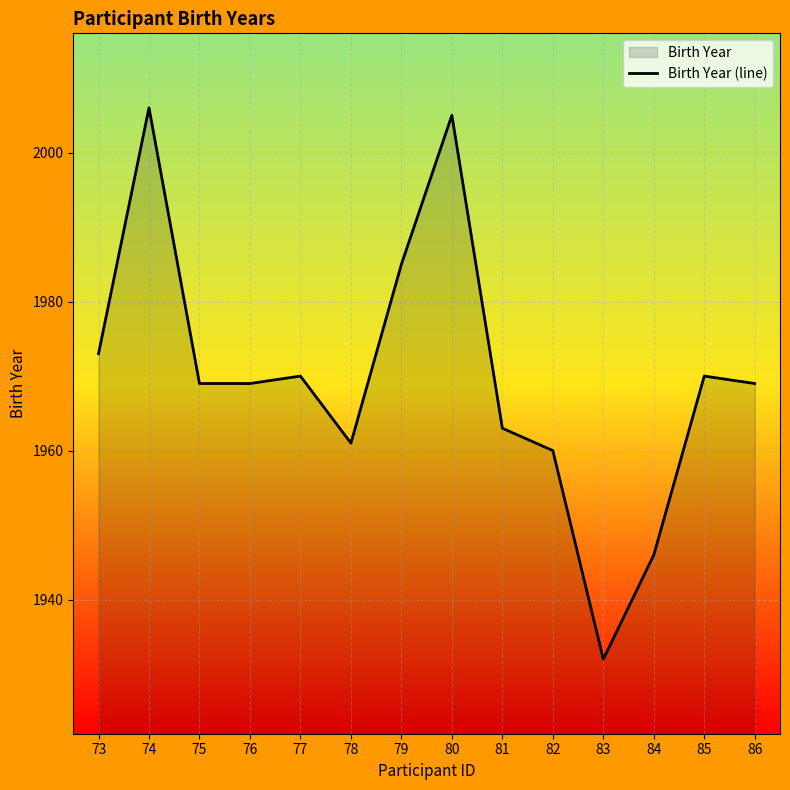

How many distinct data groups are displayed?

1